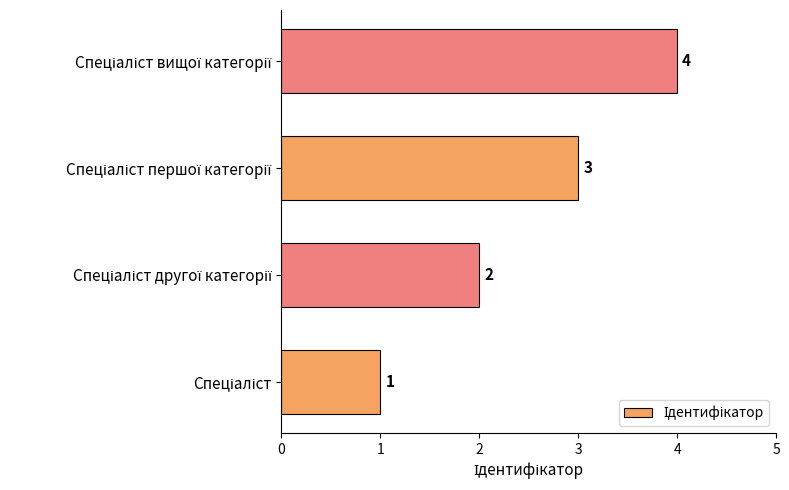

How many values are below 3?

2